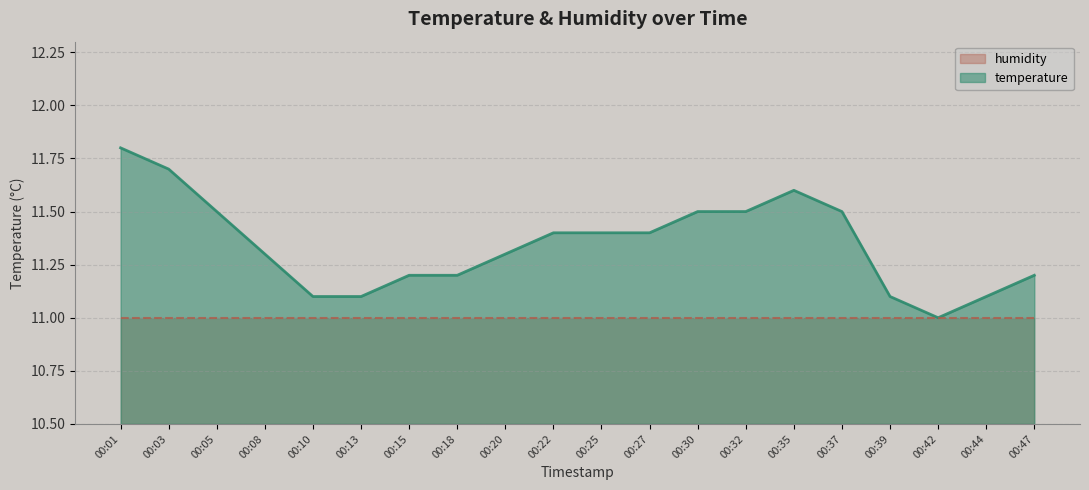

List the labels in order of value, smallest first.

00:42, 00:10, 00:13, 00:39, 00:44, 00:15, 00:18, 00:47, 00:08, 00:20, 00:22, 00:25, 00:27, 00:05, 00:30, 00:32, 00:37, 00:35, 00:03, 00:01